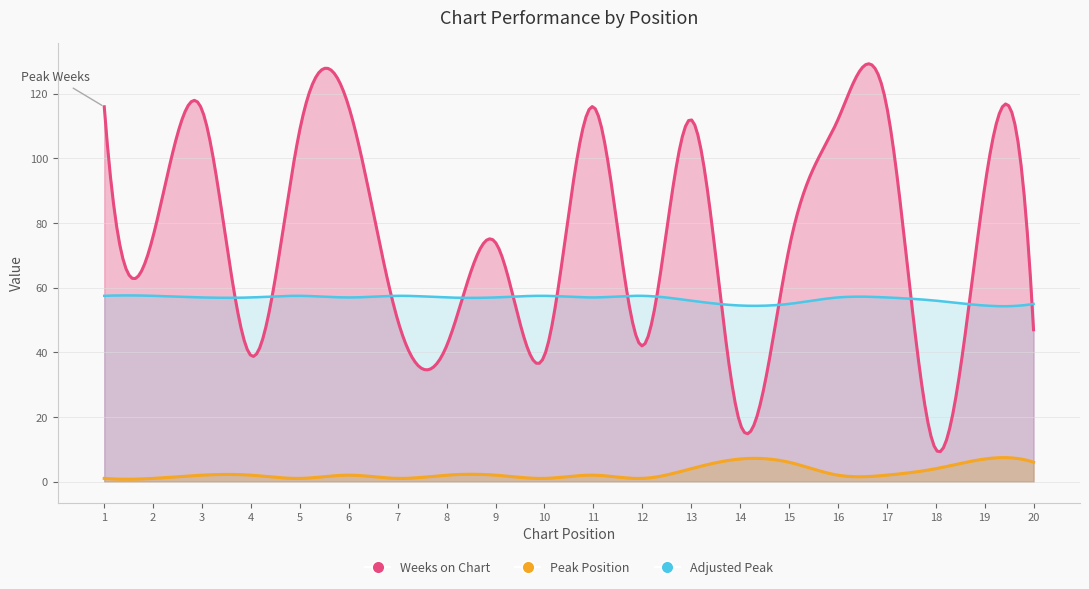

At which label is Weeks on Chart closest to 63?

15